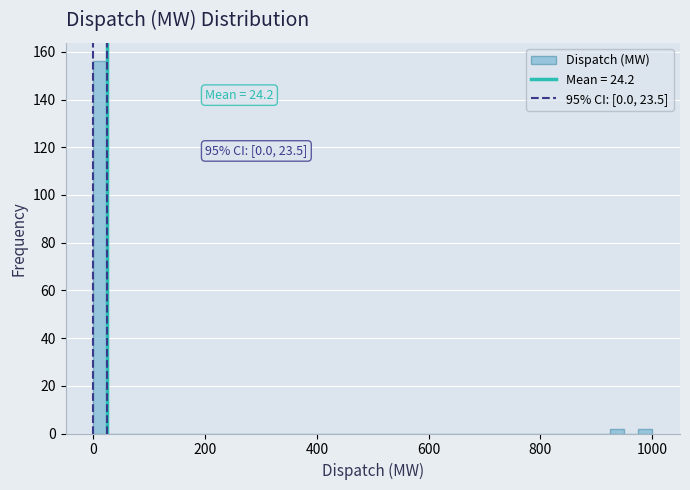

Read against the x-axis, roughly where is the centre of the tallest bar?

20